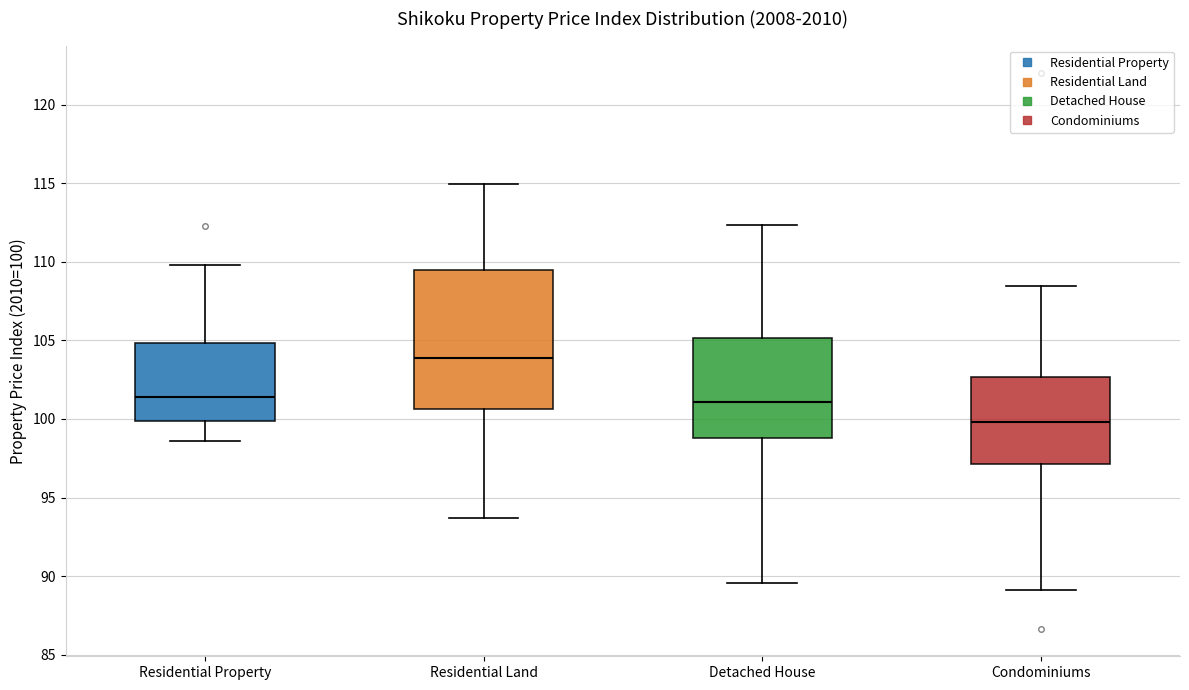

Where does the upper whisker of the box for Residential Property end on the y-axis? The values are not printed on the chart, so give them approximately, as read against the axis.

110.0